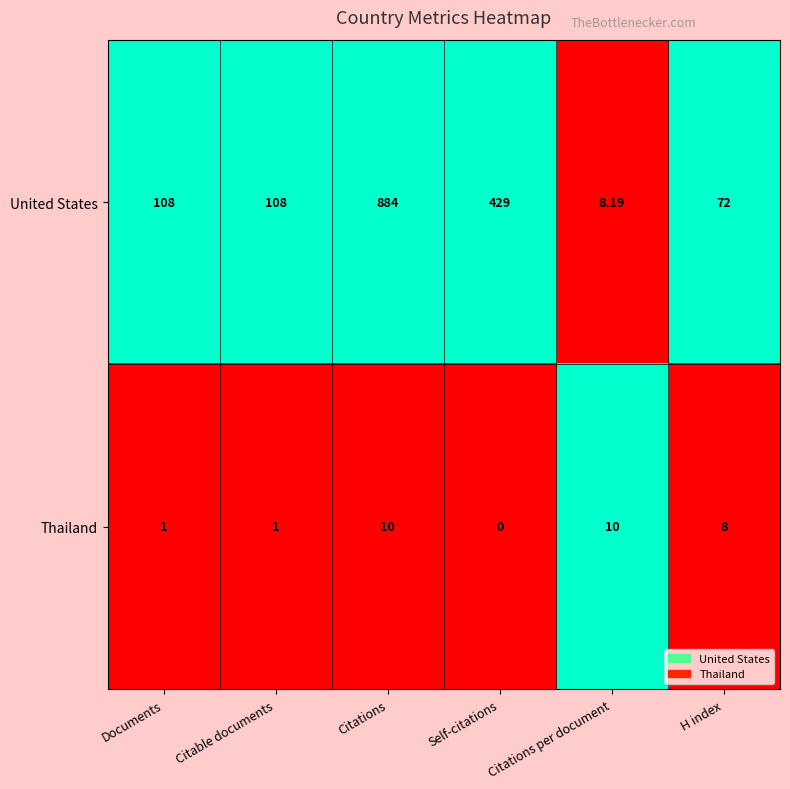

Count the number of categories in the chart.

6